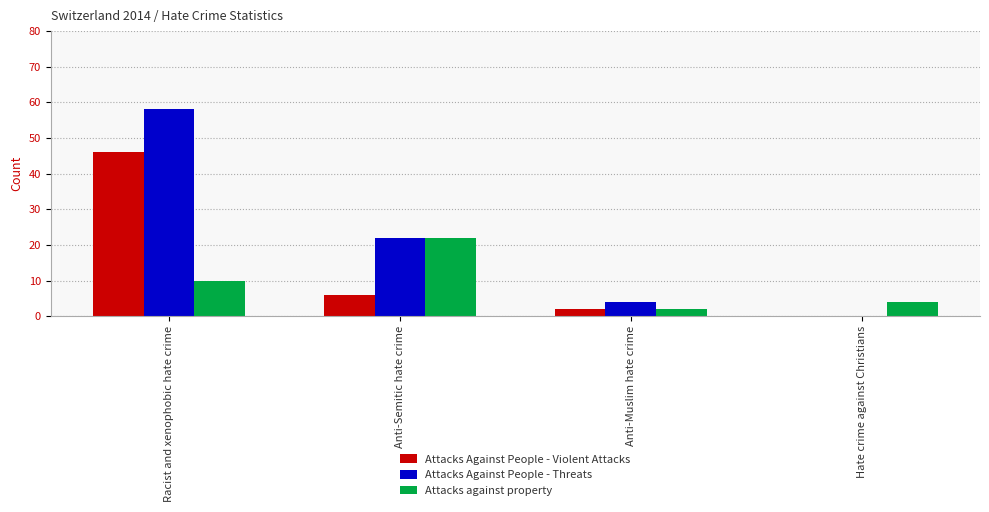

Which series has the largest total across all categories?

Attacks Against People - Threats